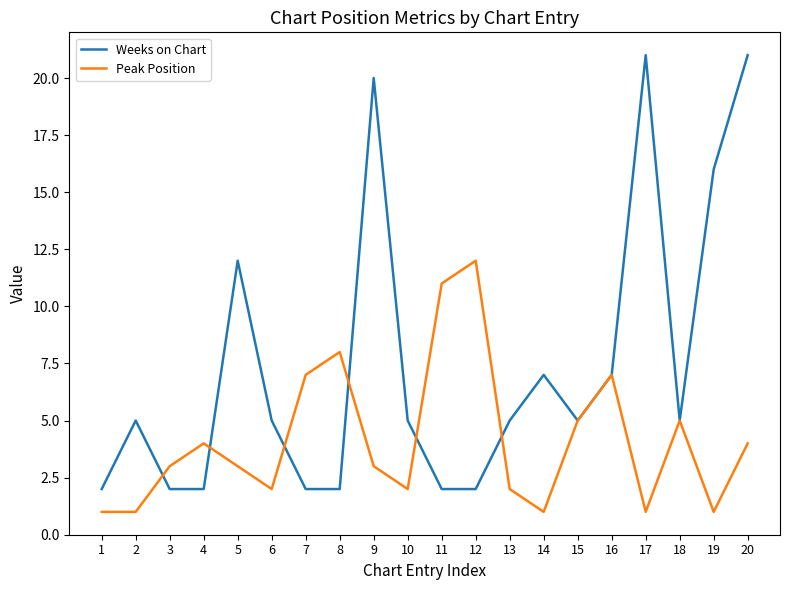

True or false: Weeks on Chart and Peak Position cross at least once.

True